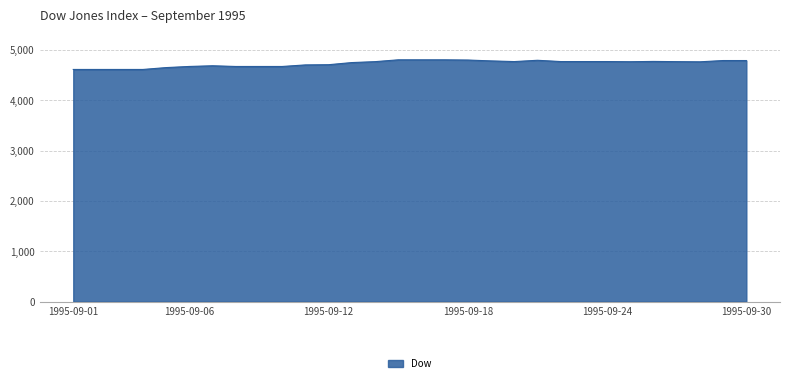

What is the maximum value shown in the chart?

4801.8